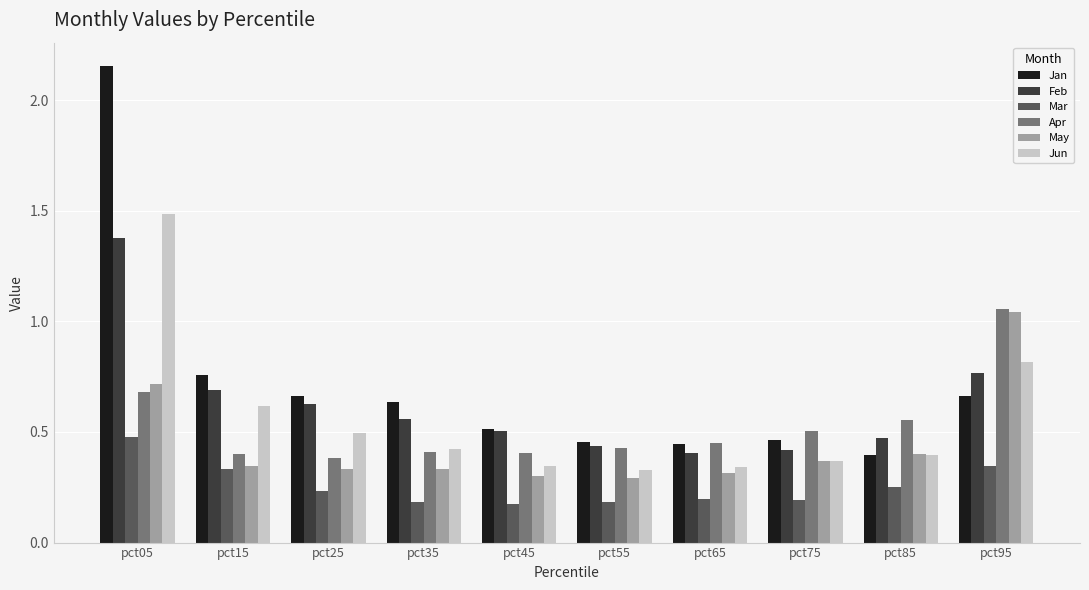

The value of Apr at pct65 is 0.7. True or false?

False